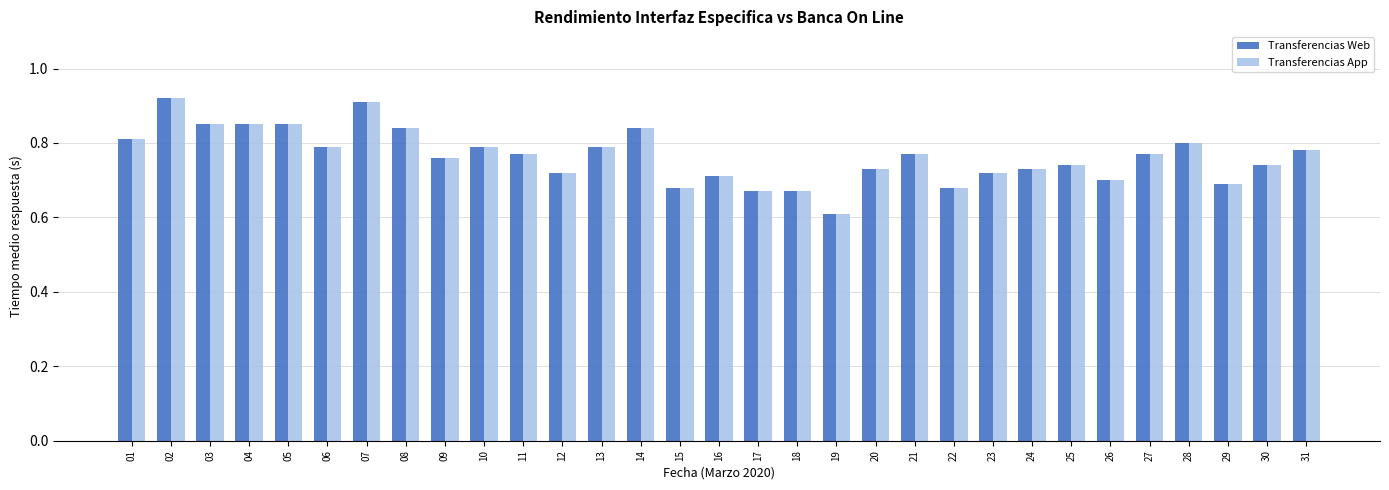

At how many categories does at least one series exceed 0?

31